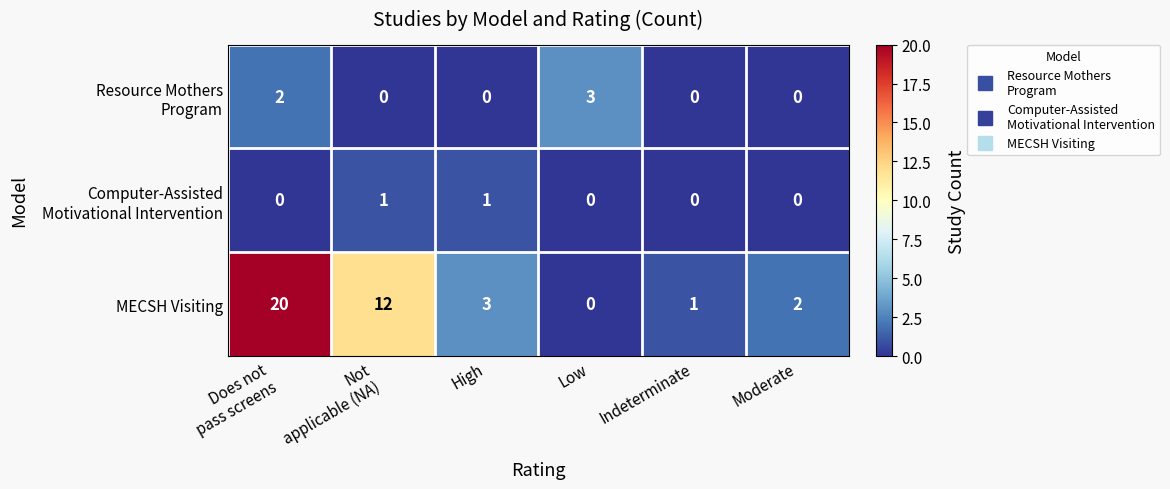

How many categories are shown in the chart?

6